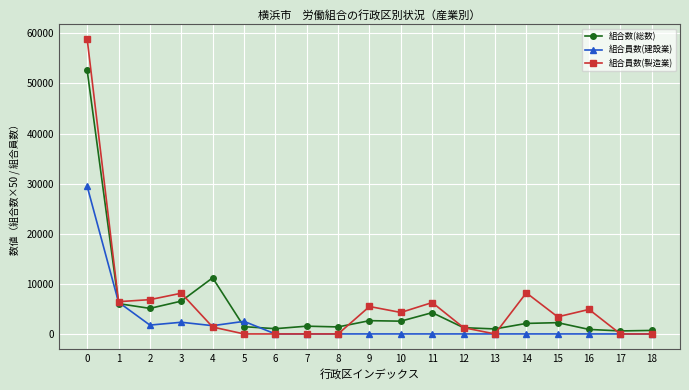

At 10, list the series in order from largest to smallest.

組合員数(製造業), 組合数(総数), 組合員数(建設業)